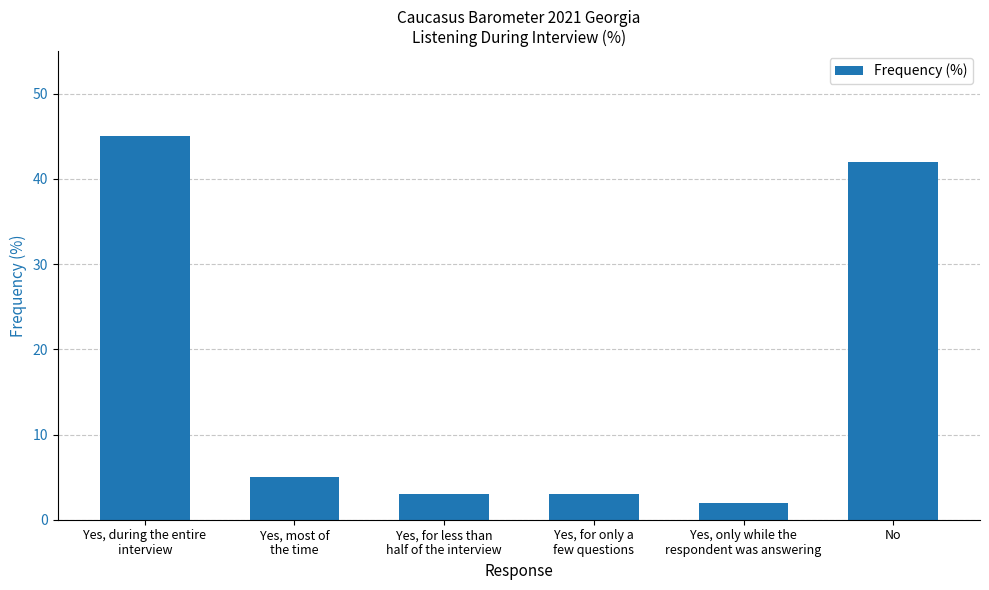

What is the maximum value shown in the chart?

45